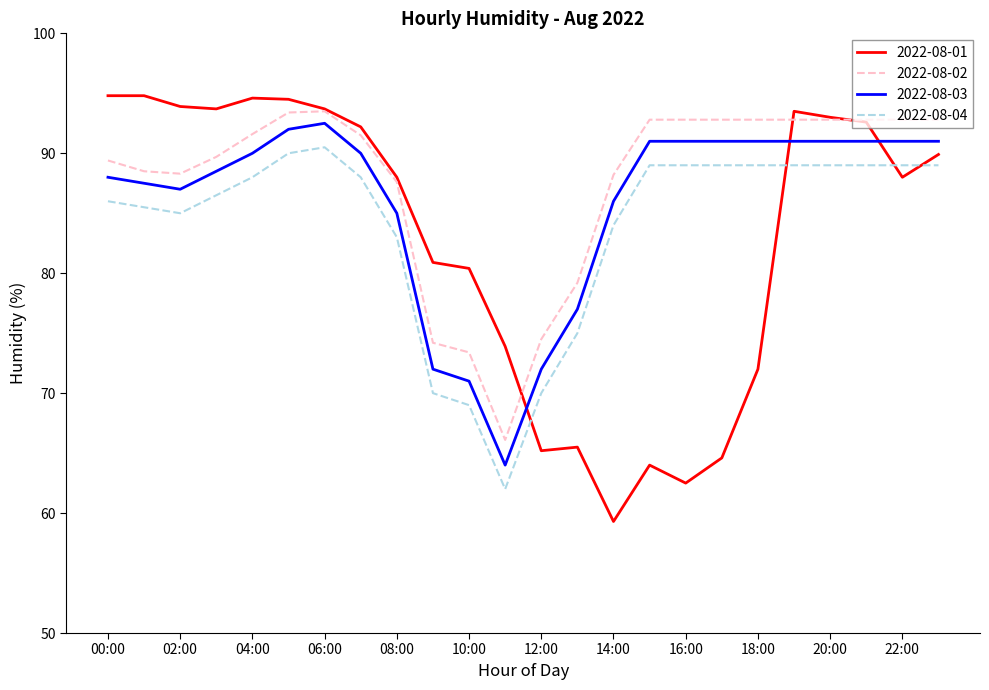

What is the maximum value for 2022-08-03?

92.5